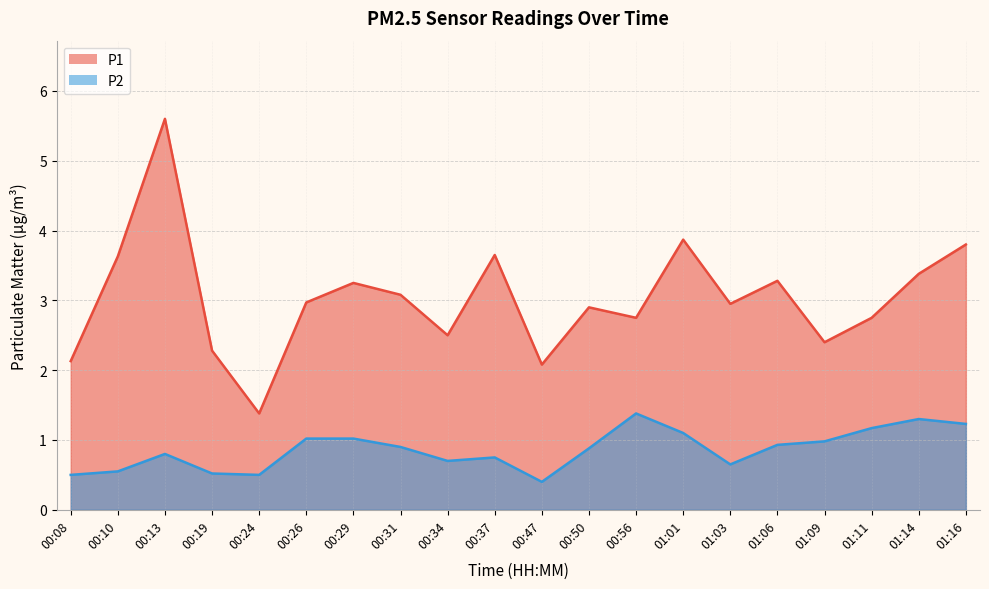

True or false: P1 has a value of 1.4 at 00:24.

True